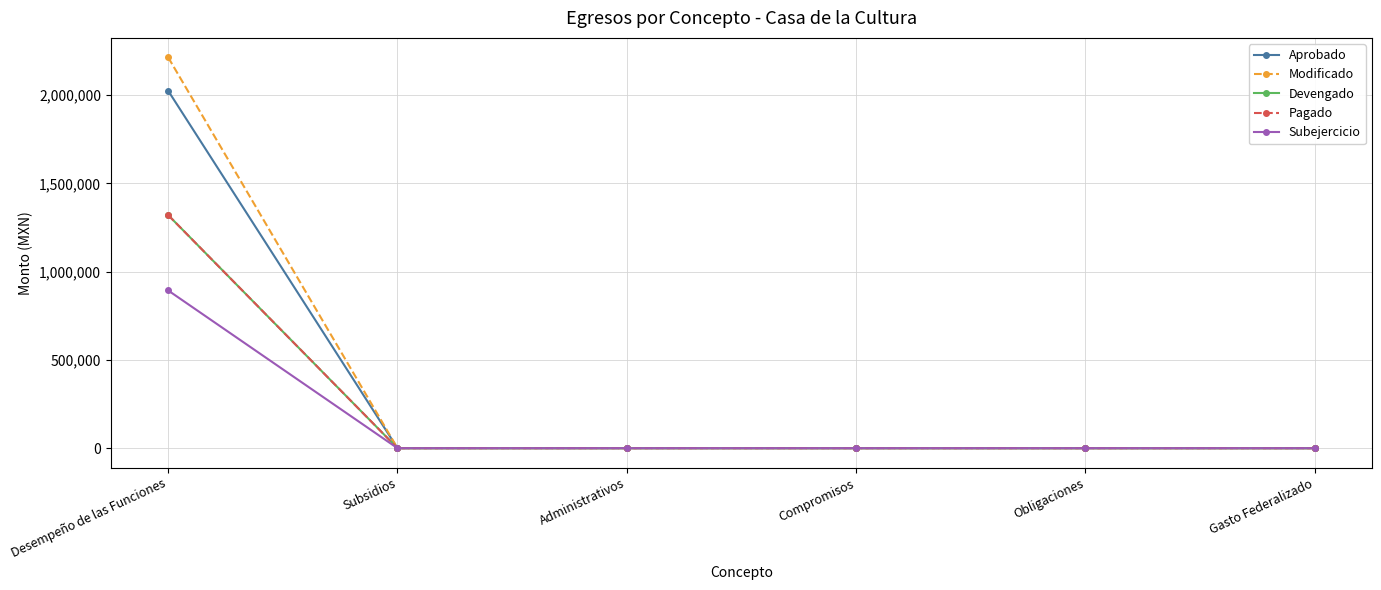

Reading left to right, list all the values displayed in this chart.

Aprobado: 2023786.2	0.0	0.0	0.0	0.0	0.0
Modificado: 2212810.2	0.0	0.0	0.0	0.0	0.0
Devengado: 1319769.1	0.0	0.0	0.0	0.0	0.0
Pagado: 1319769.1	0.0	0.0	0.0	0.0	0.0
Subejercicio: 893041.1	0.0	0.0	0.0	0.0	0.0